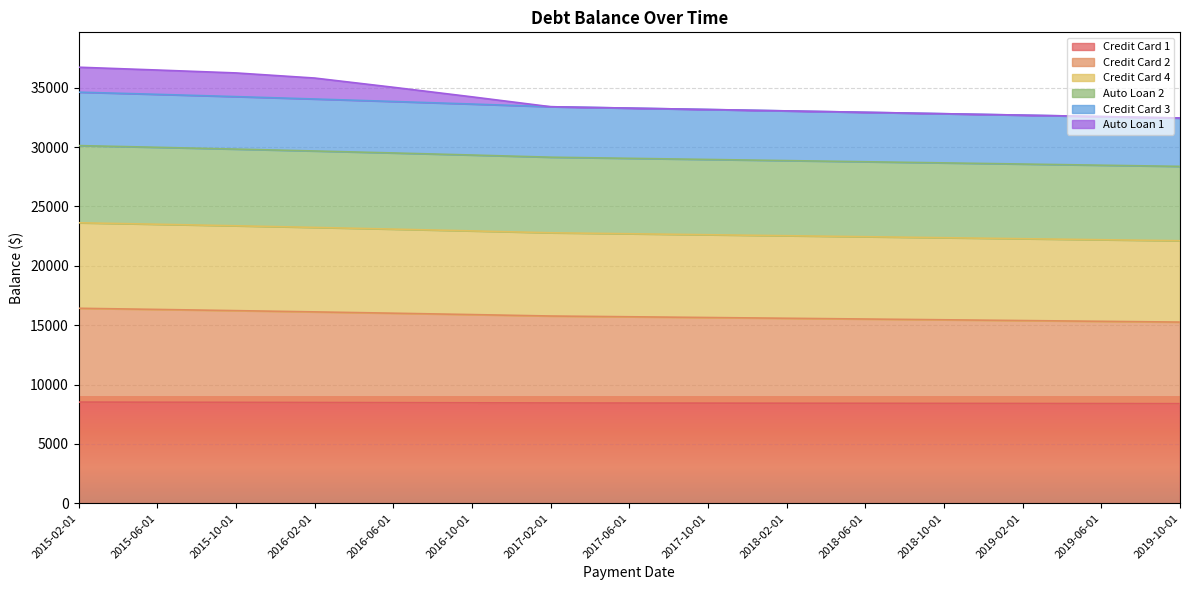

Which category has the highest value in the Credit Card 4 series?

2015-02-01